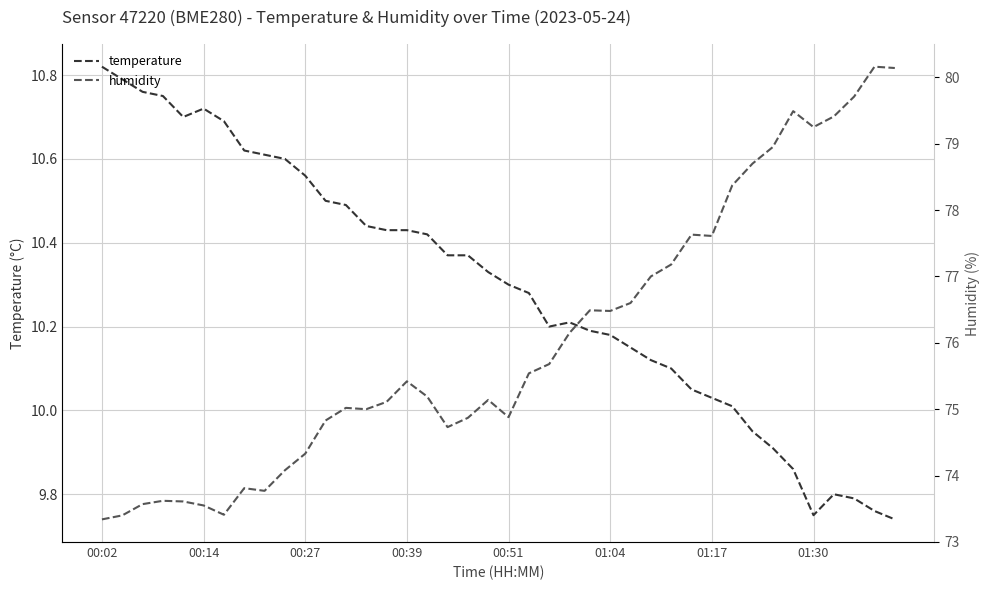

At which category does temperature reach its first local peak?

00:14